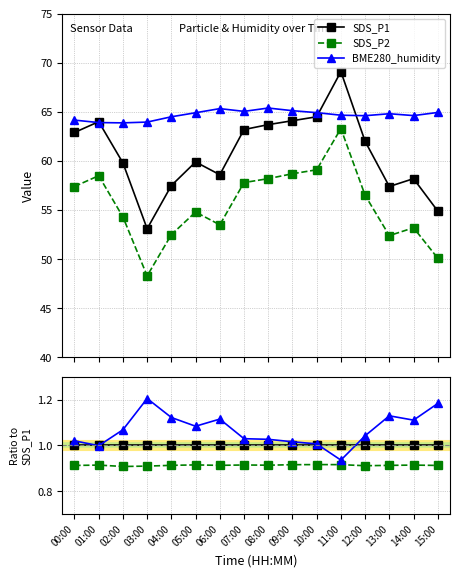

Is this an area chart (filled region under the line)?

No